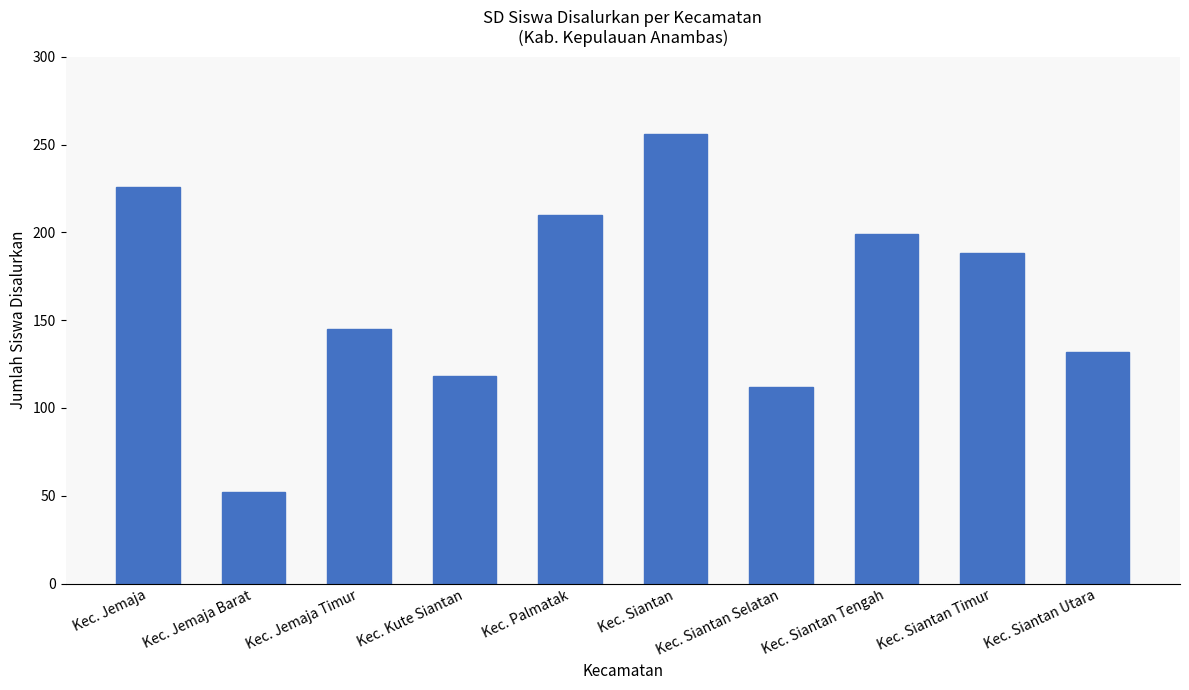

What is the label of the 8th bar from the right?

Kec. Jemaja Timur